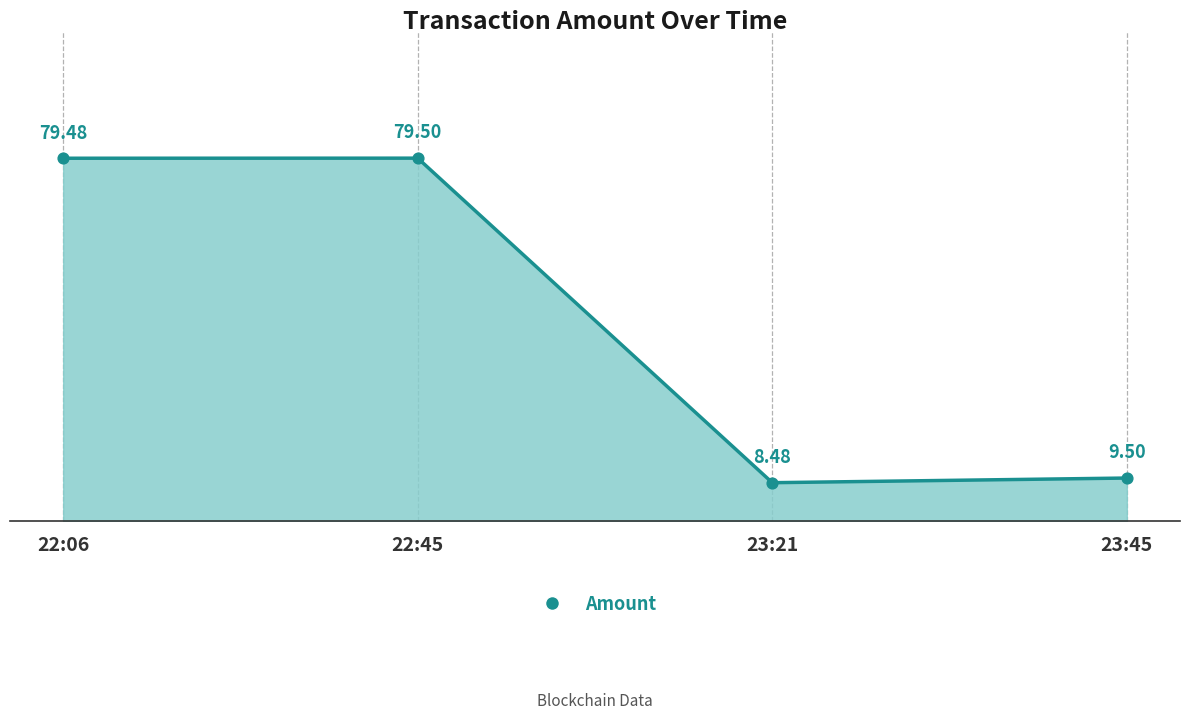

Between 23:45 and 22:06, which is larger?

22:06